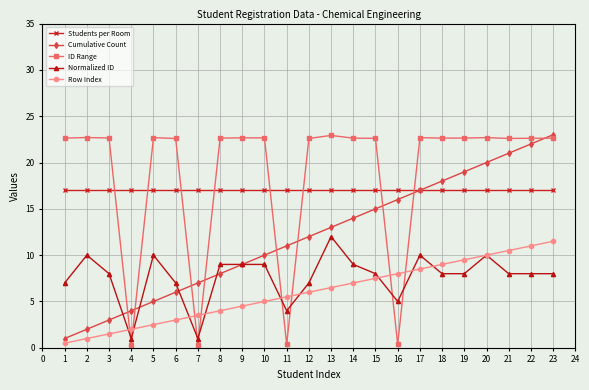

What is the value of the Normalized ID point at the 9th from the left?

9.0